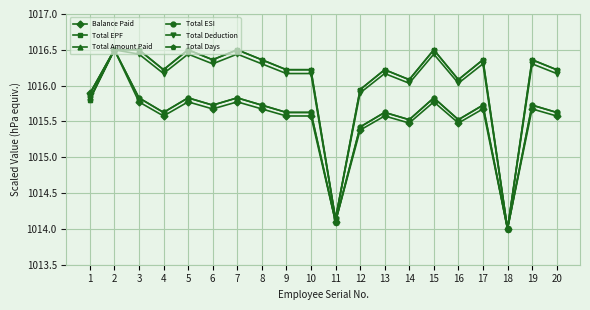

Is this an area chart (filled region under the line)?

No